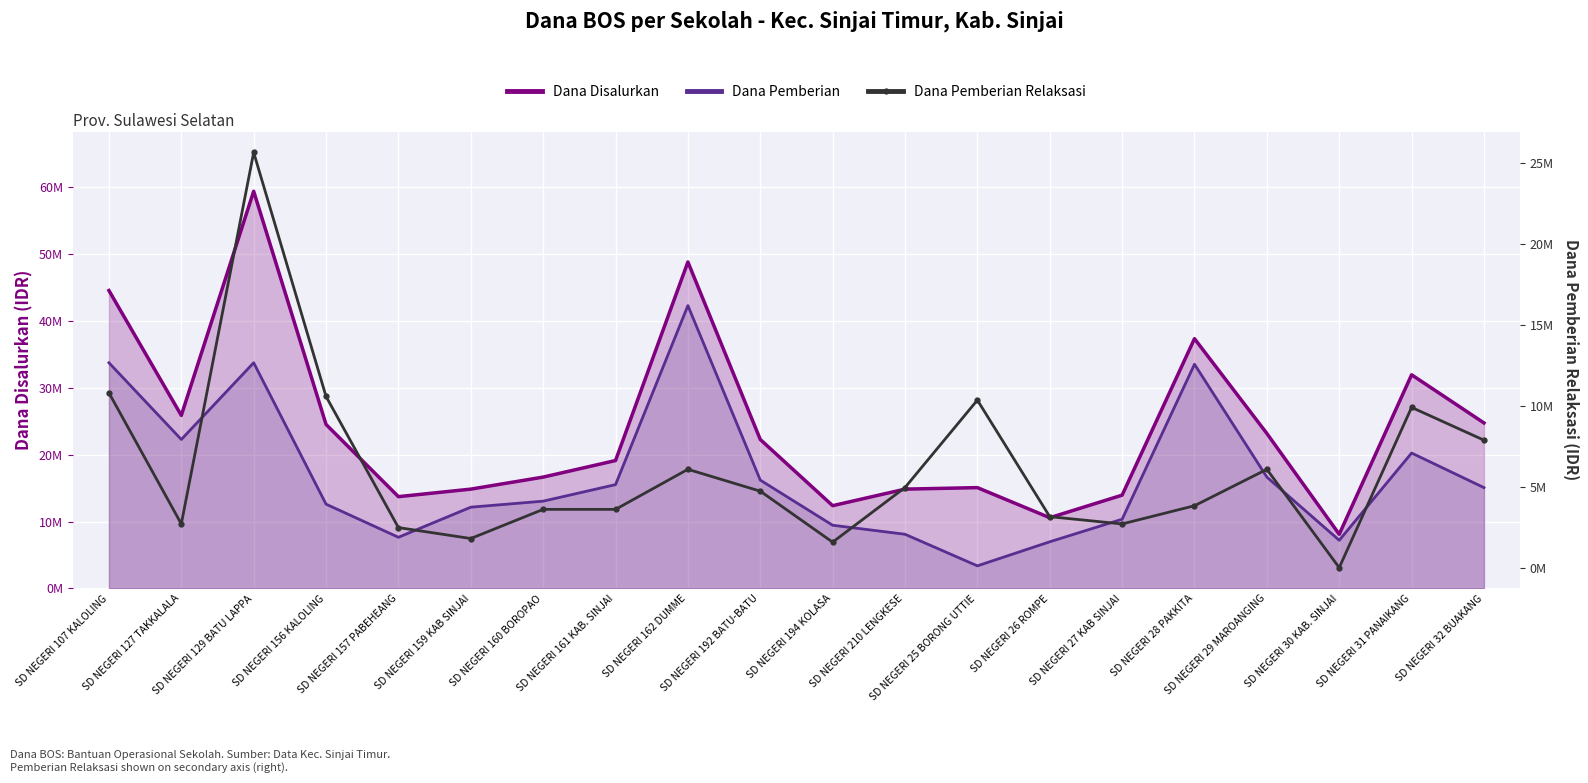

Reading left to right, list all the values displayed in this chart.

Dana Disalurkan: 44550000	25875000	59400000	24525000	13725000	14850000	16650000	19125000	48825000	22275000	12375000	14850000	15075000	10575000	13950000	37350000	23175000	8100000	31950000	24750000
Dana Pemberian: 33750000	22275000	33750000	12600000	7650000	12150000	13050000	15525000	42300000	16200000	9450000	8100000	3375000	6975000	10350000	33525000	16650000	7200000	20250000	15075000
Dana Pemberian Relaksasi: 10800000	2700000	25650000	10575000	2475000	1800000	3600000	3600000	6075000	4725000	1575000	4950000	10350000	3150000	2700000	3825000	6075000	0	9900000	7875000